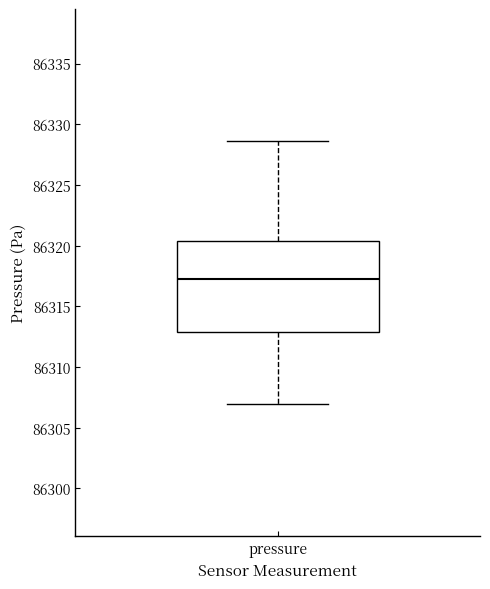

Read this box plot against the y-axis: the position of the median line, the range covered by the box, and the ends of both whiskers. The values are not printed on the chart, so give them approximately, as read against the axis.

median 86317.0, box 86313.0 to 86320.5, whiskers 86307.0 to 86328.5